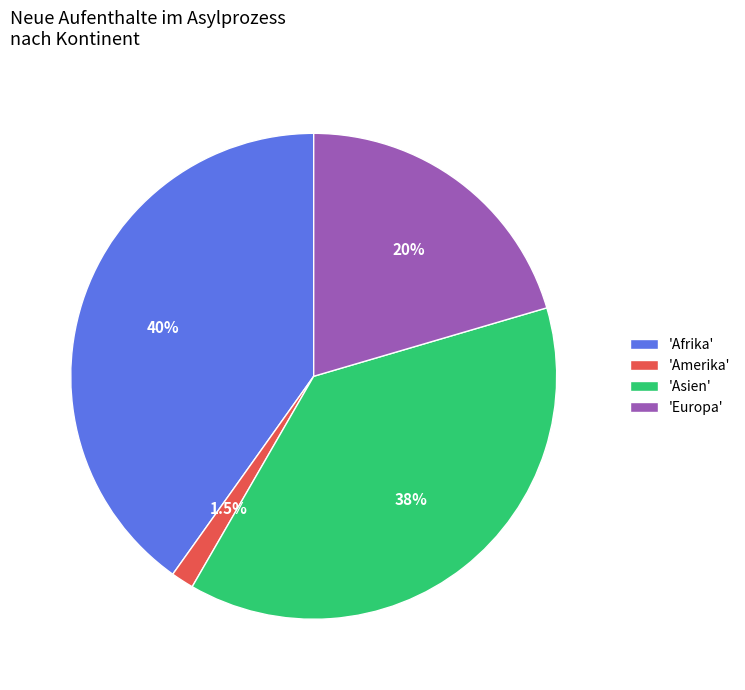

Rank the categories by value from lowest to highest.

'Amerika', 'Europa', 'Asien', 'Afrika'